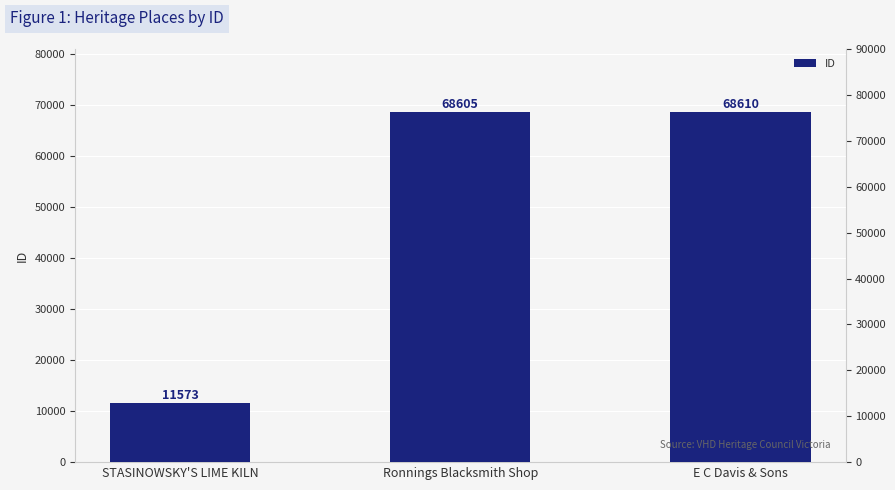

What is the change in value from STASINOWSKY'S LIME KILN to Ronnings Blacksmith Shop?

+57032